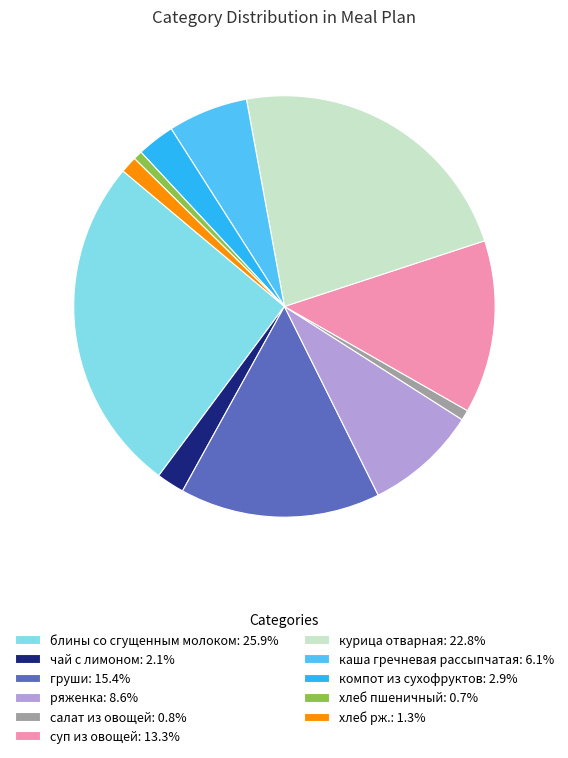

Does any single category account for the majority?

No